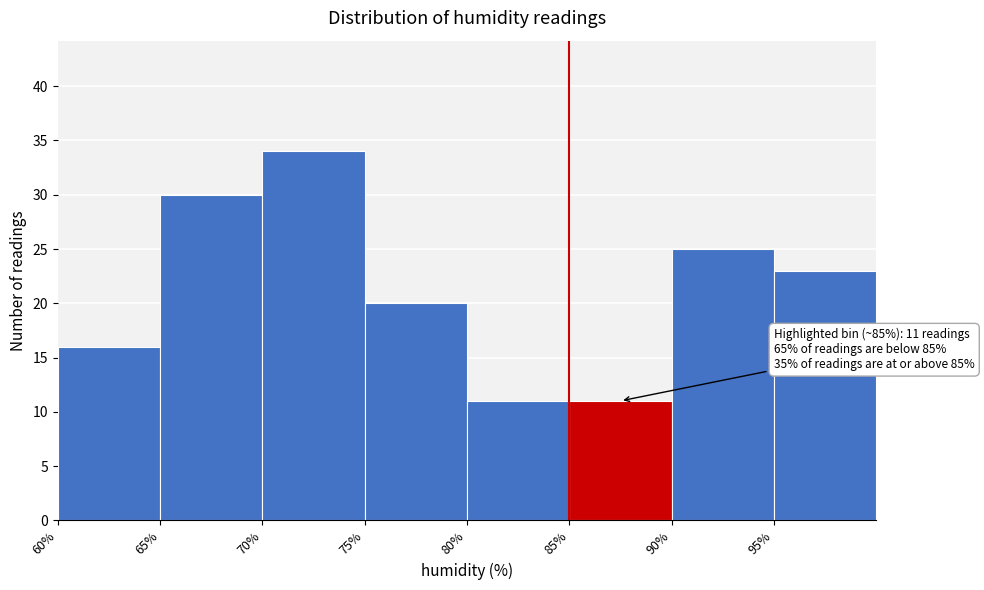

Which range on the x-axis has the tallest bar?

70 to 75